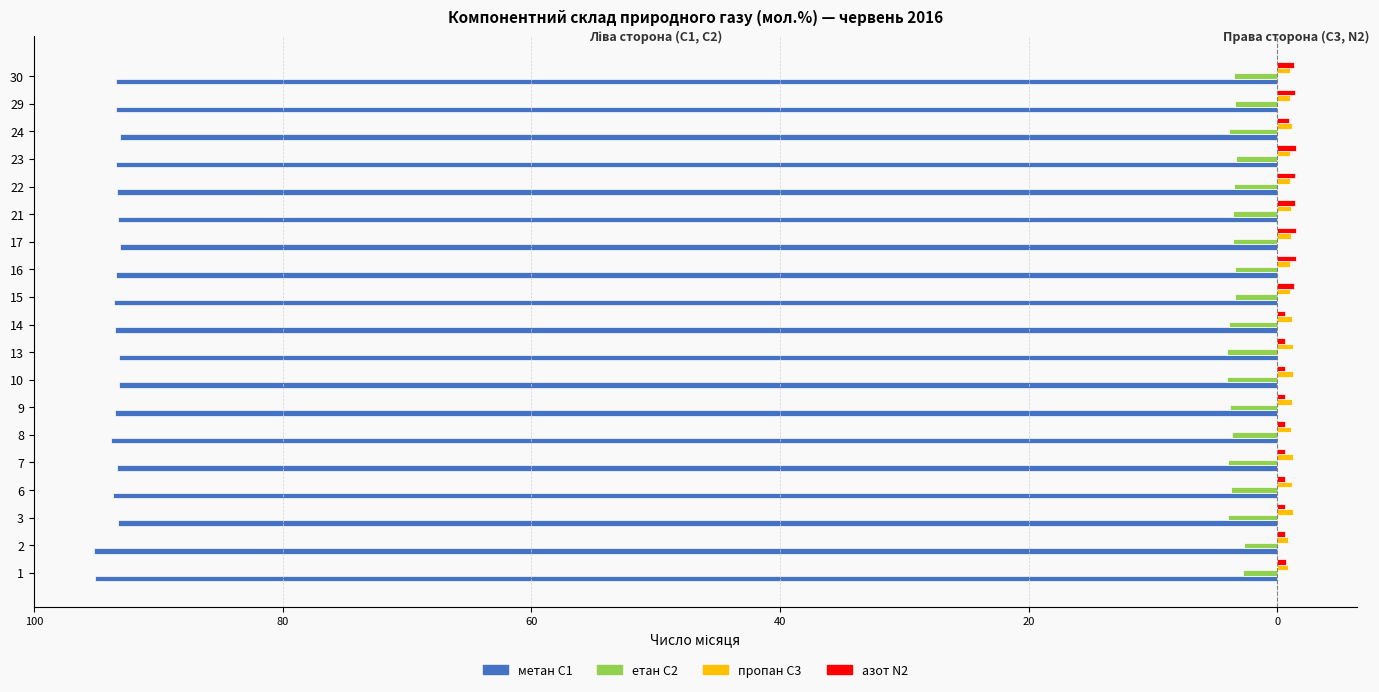

What is the sum of all азот N2 values?

18.9